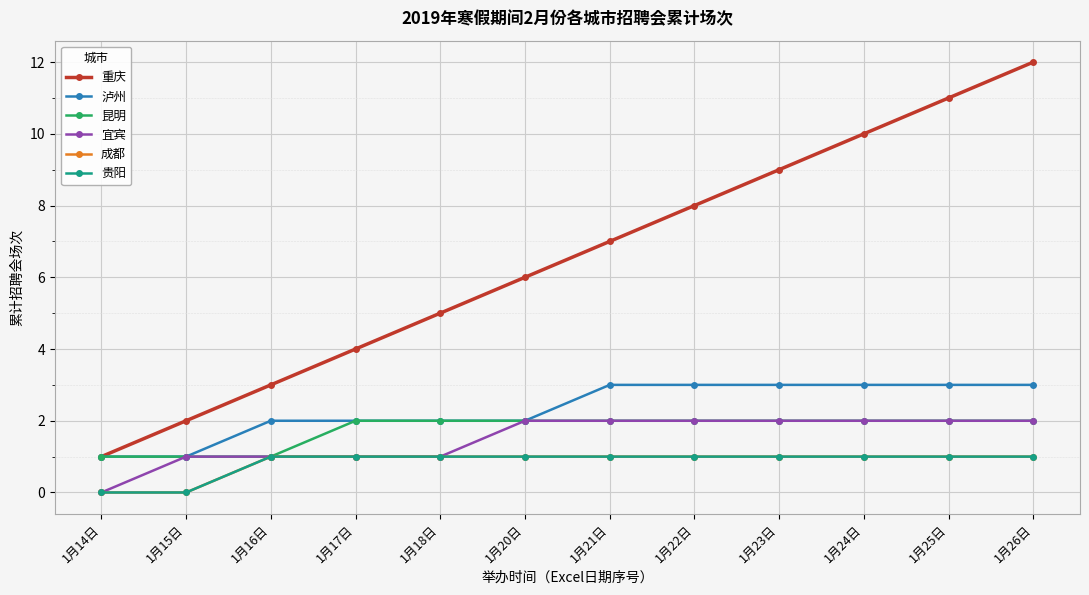

At which category is the sum across all series the highest?

1月26日